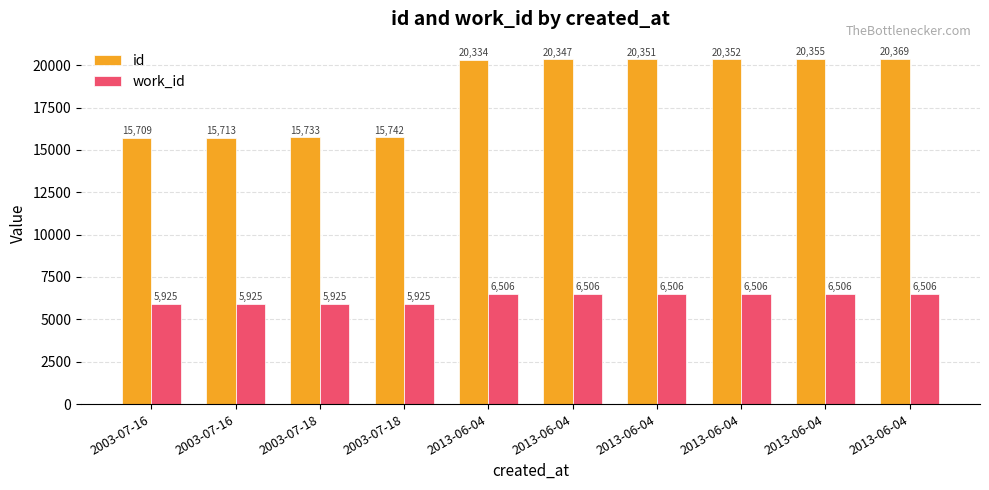

How many groups of bars are there?

10